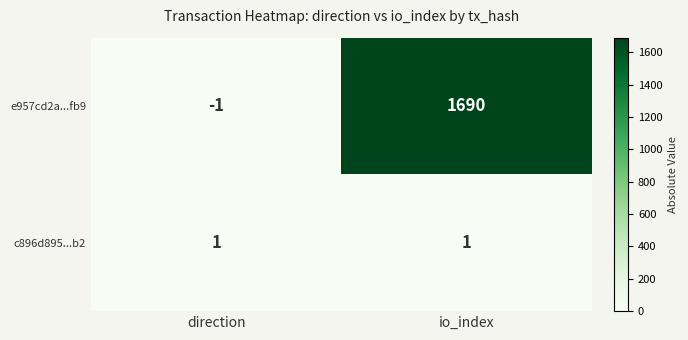

What is the greatest value displayed?

1690